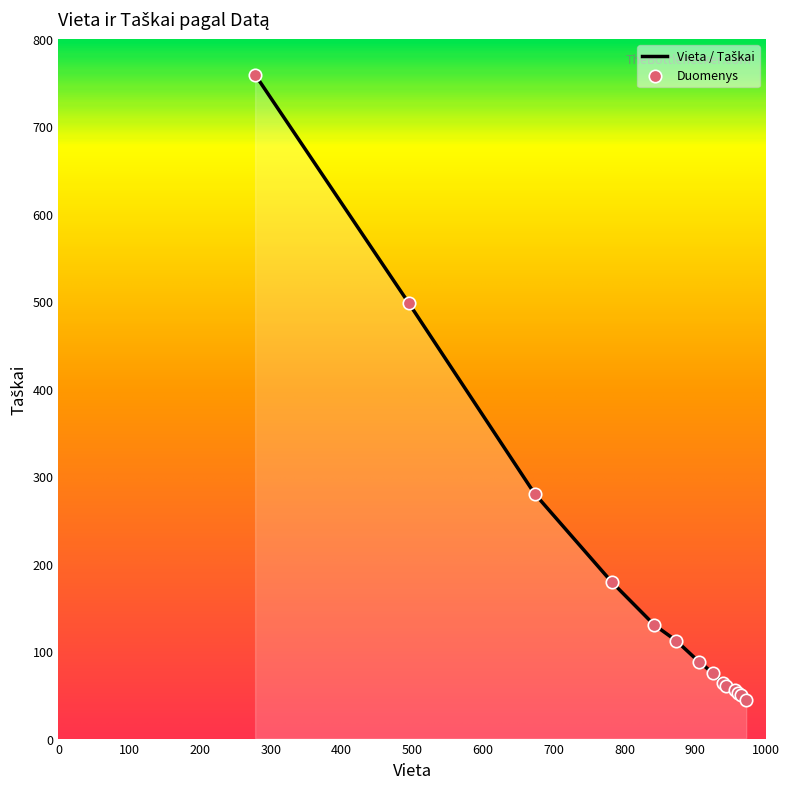

What is the smallest value displayed?

44